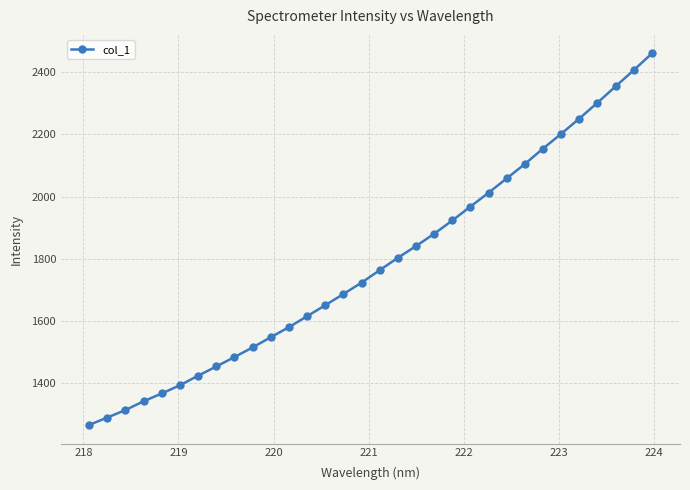

What is the smallest value displayed?

1265.1